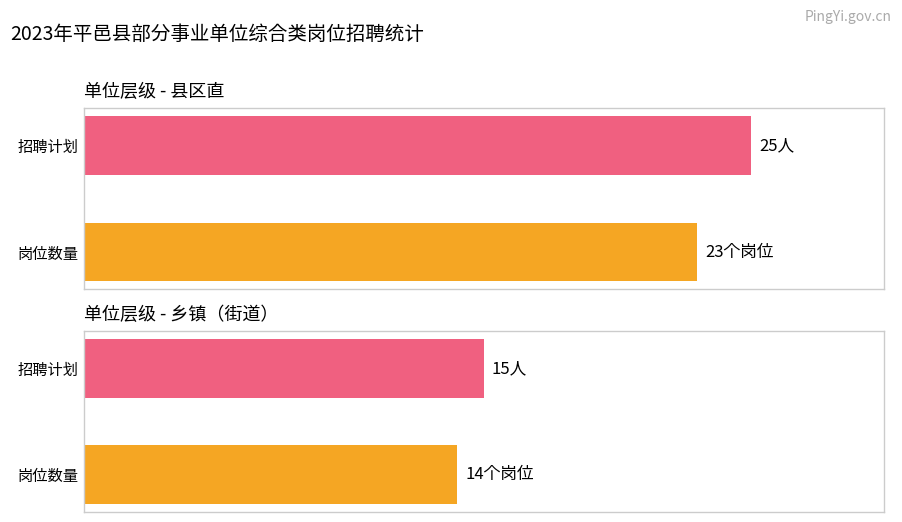

Where is 乡镇（街道） nearest to the value 27?

县区直